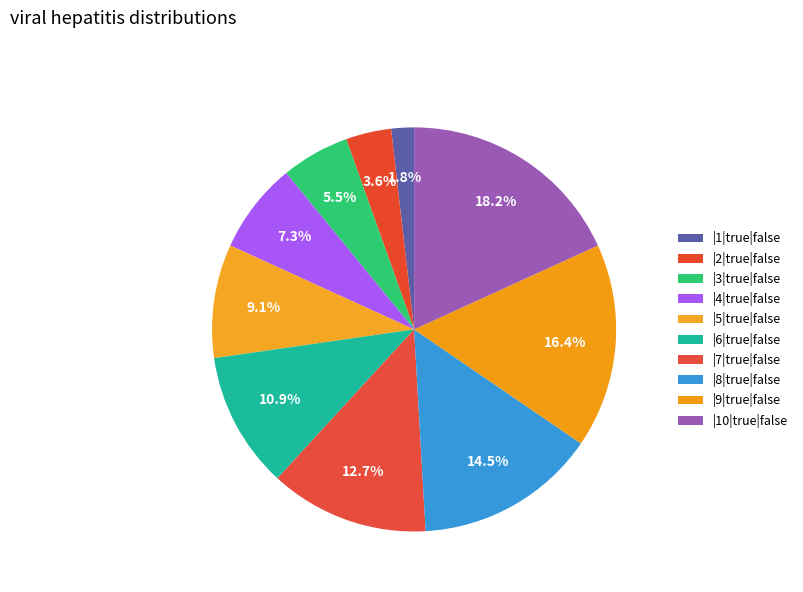

To the nearest percent, what is the difference between the |6|true|false and |4|true|false slice percentages?

4%